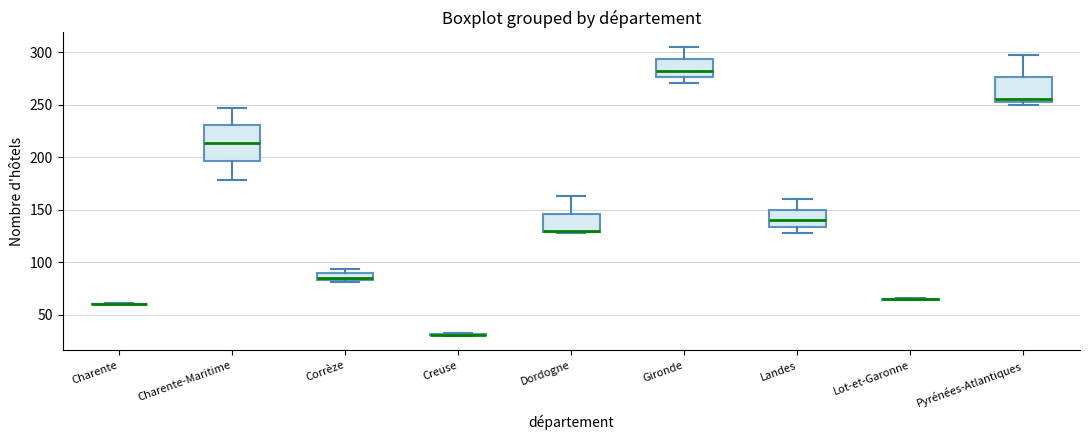

Comparing the boxes themselves (not the whiskers), which one is the tallest?

Charente-Maritime